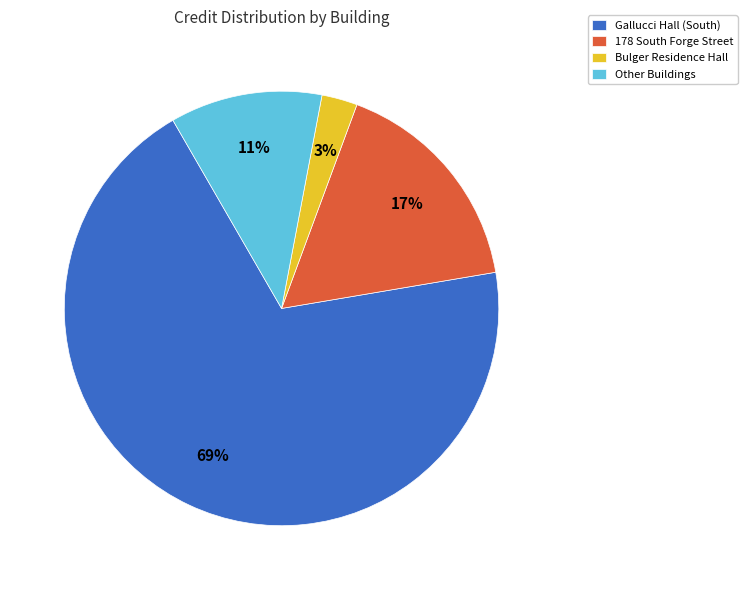

Is there a majority slice in this chart?

Yes